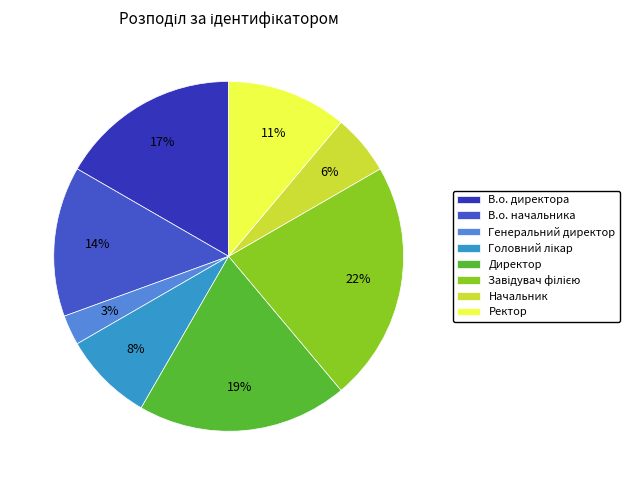

What is the ratio of the value at В.о. начальника to the value at В.о. директора?

0.8